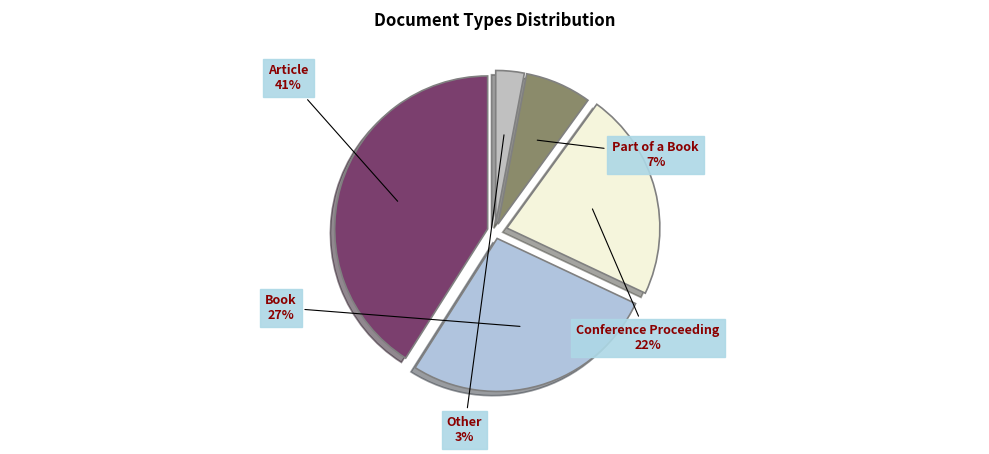

Is there a majority slice in this chart?

No